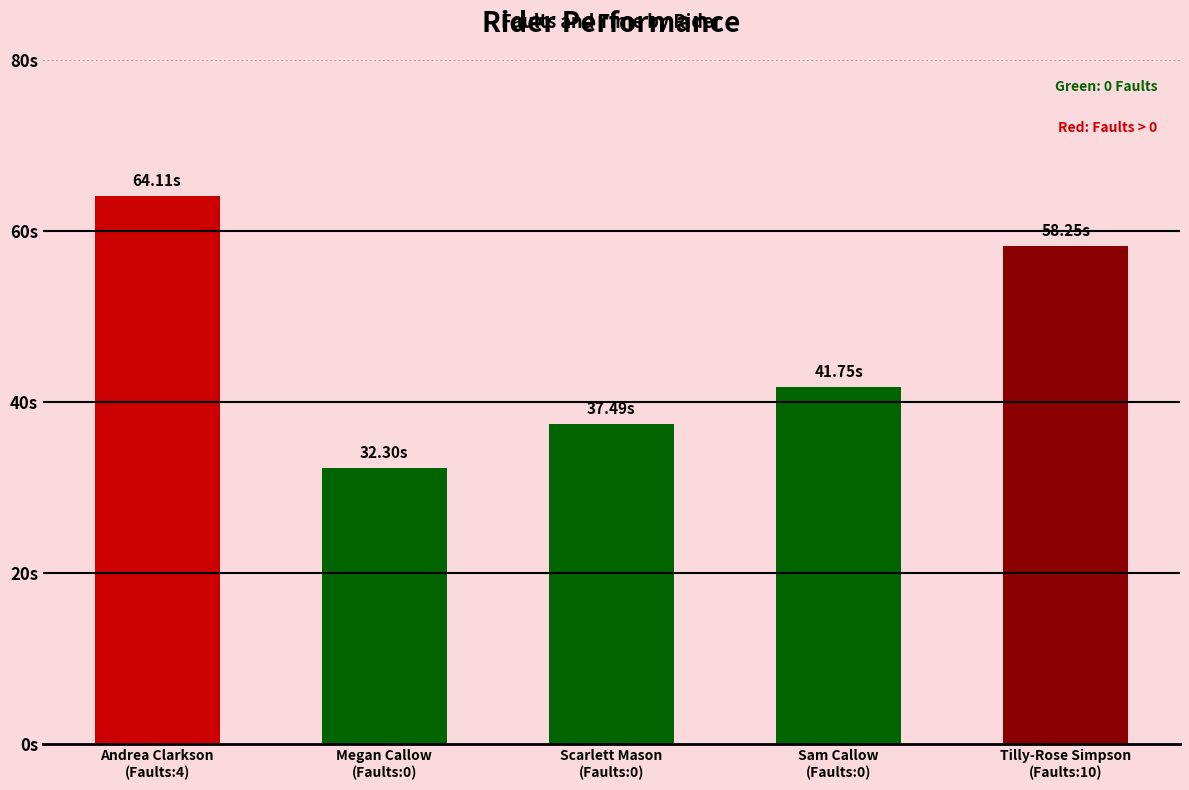

The chart shows a value of 58.2 at Tilly-Rose Simpson
(Faults:10). True or false?

True